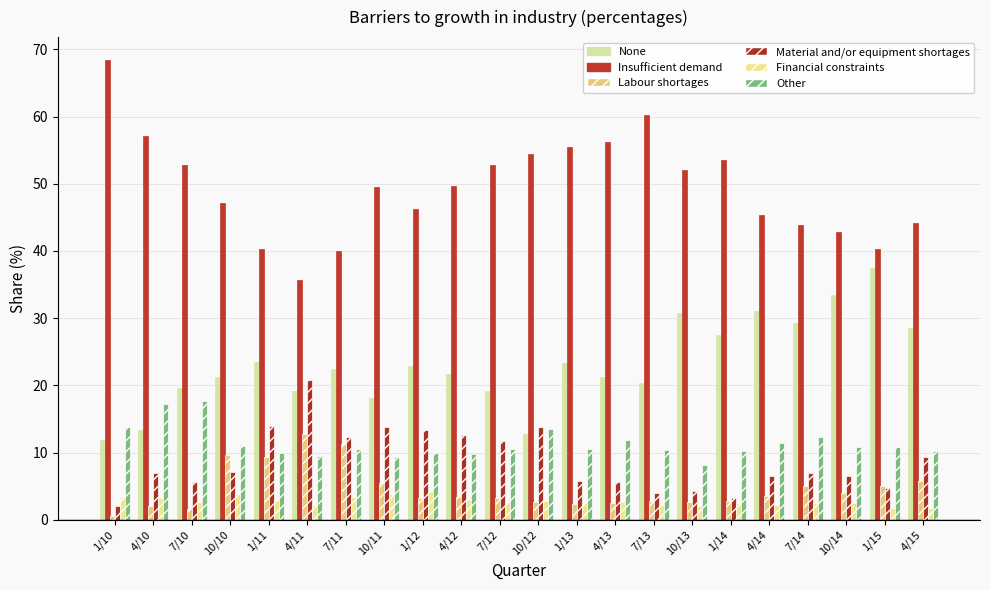

At how many categories does at least one series exceed 61?

1